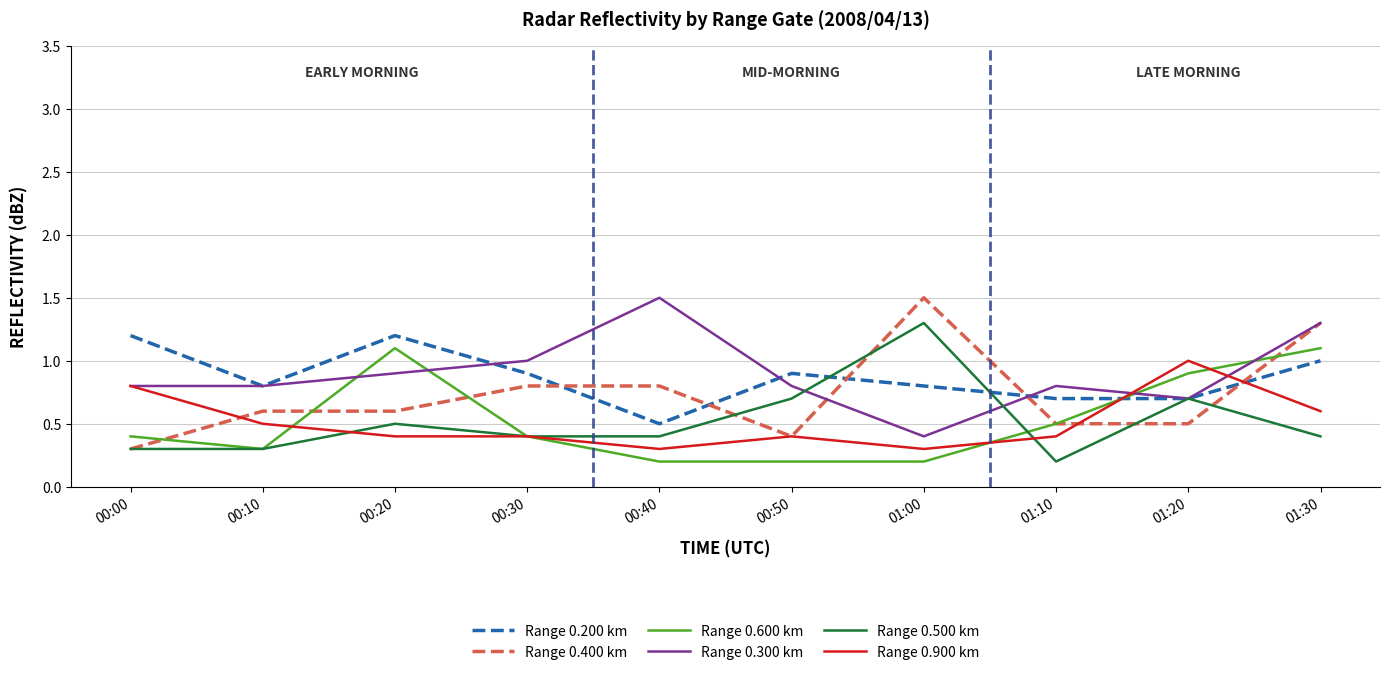

What is the maximum value shown in the chart?

1.5